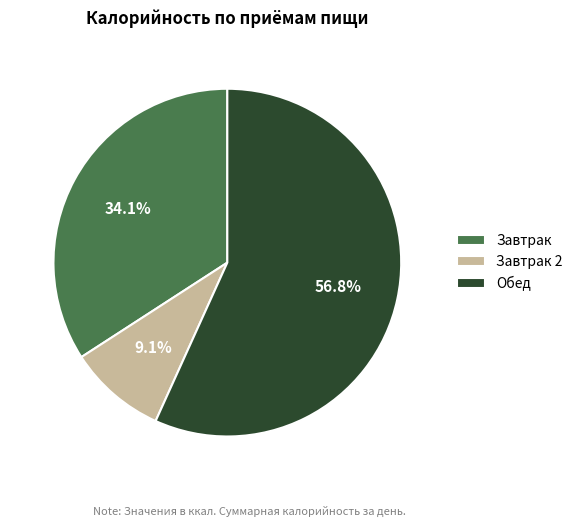

To the nearest percent, what portion does Завтрак represent?

34%